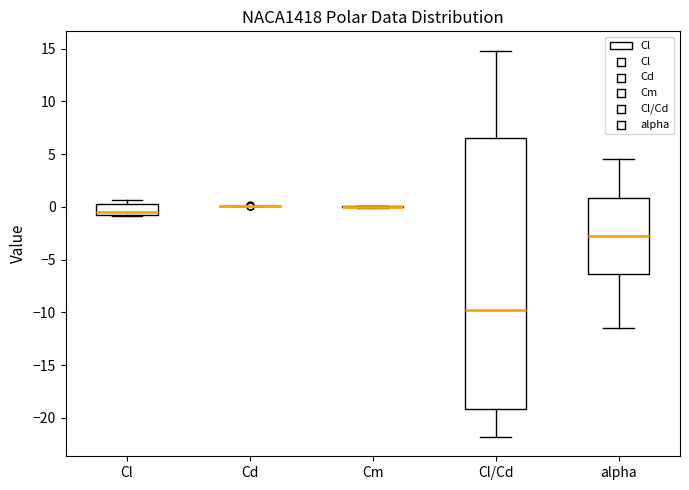

Where does the lower whisker of the box for alpha end on the y-axis? The values are not printed on the chart, so give them approximately, as read against the axis.

-11.5